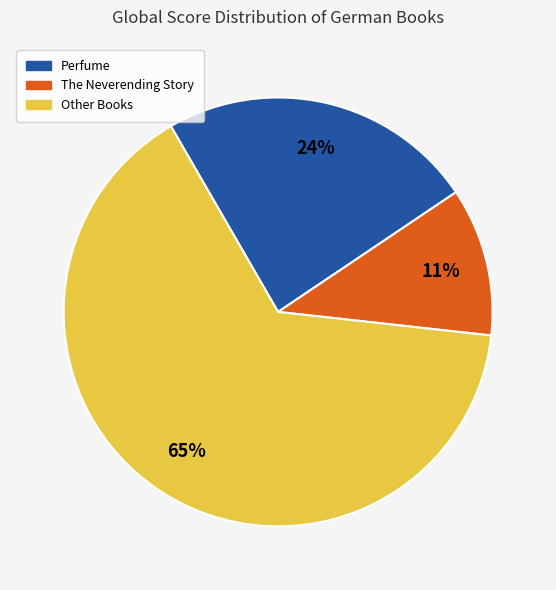

To the nearest percent, what is the difference between the largest and smallest slice percentages?

54%